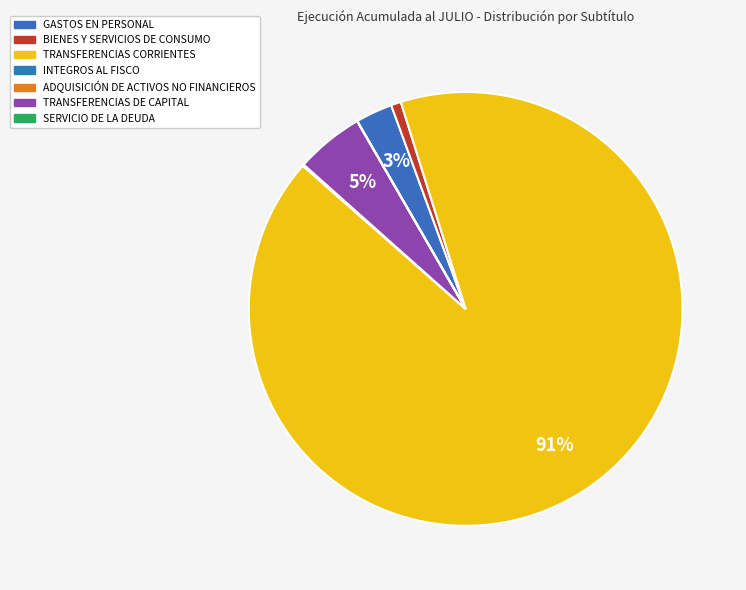

How many slices are in this pie chart?

7